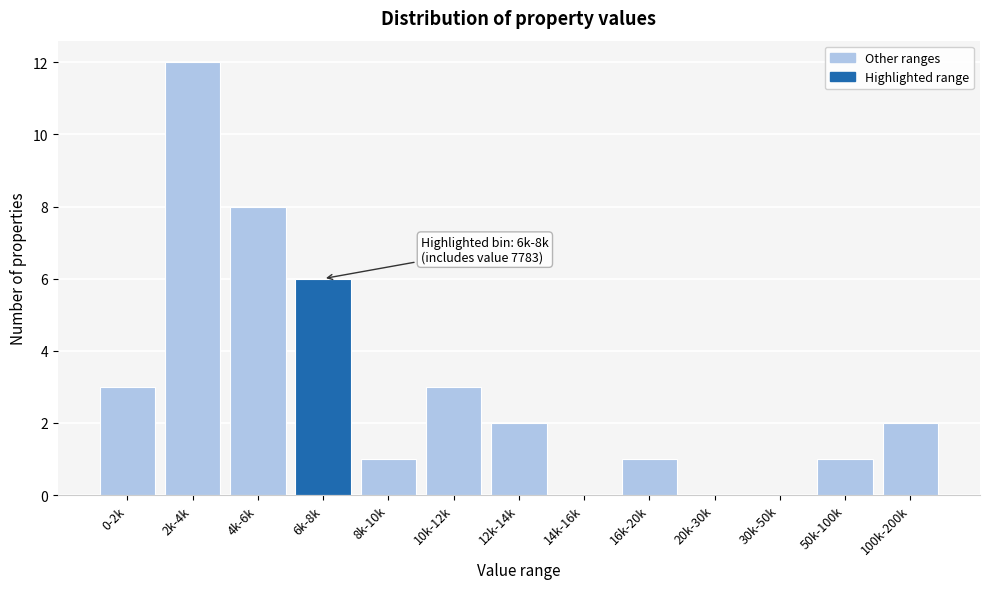

Reading right to left, extract all data points from this chart.

100k-200k=2	50k-100k=1	30k-50k=0	20k-30k=0	16k-20k=1	14k-16k=0	12k-14k=2	10k-12k=3	8k-10k=1	6k-8k=6	4k-6k=8	2k-4k=12	0-2k=3